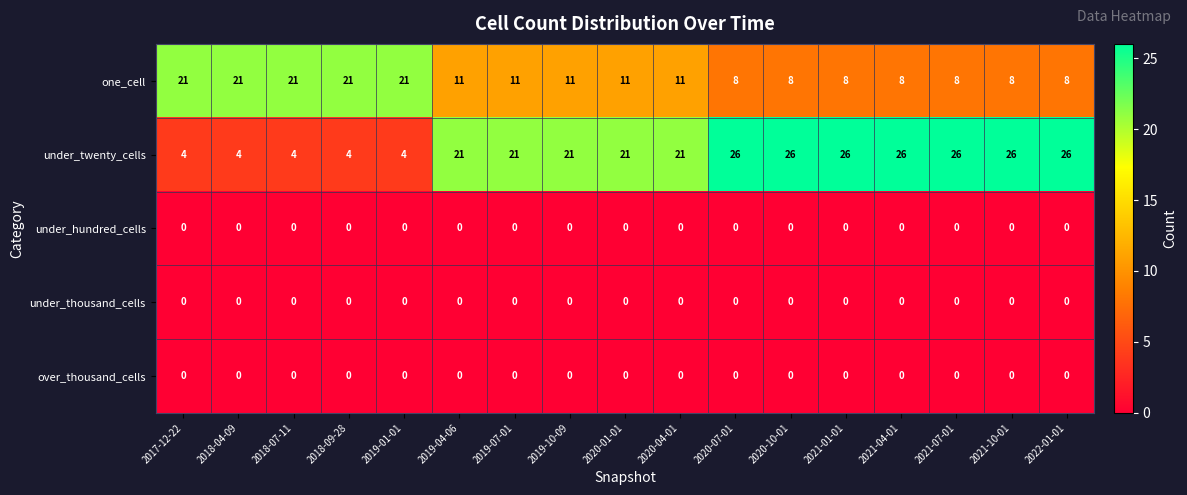

The over_thousand_cells series shows 0 at 2020-10-01. True or false?

True